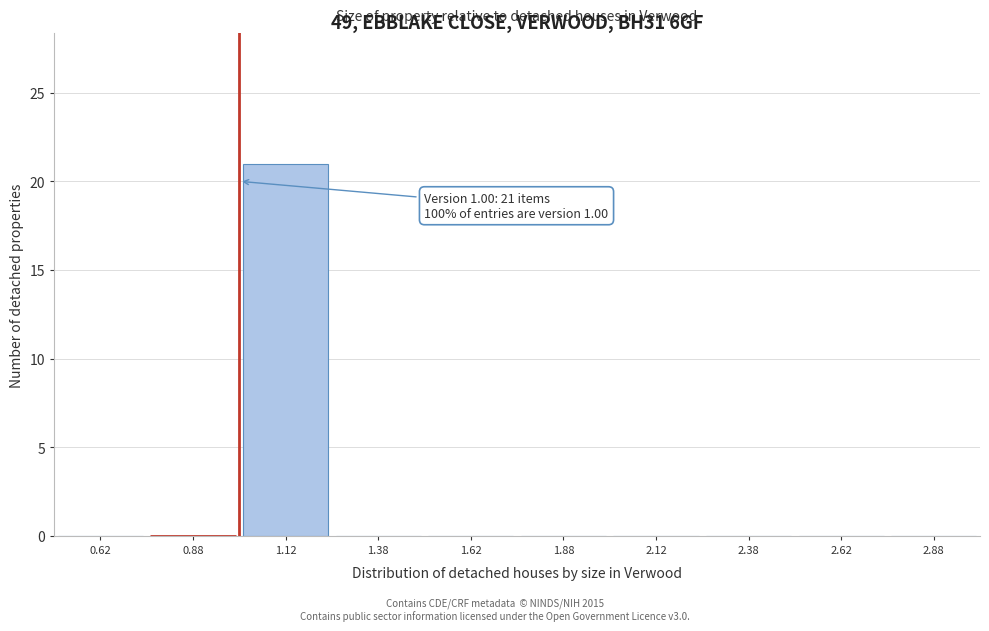

Over which range of the x-axis is the bar tallest?

1.00 to 1.25